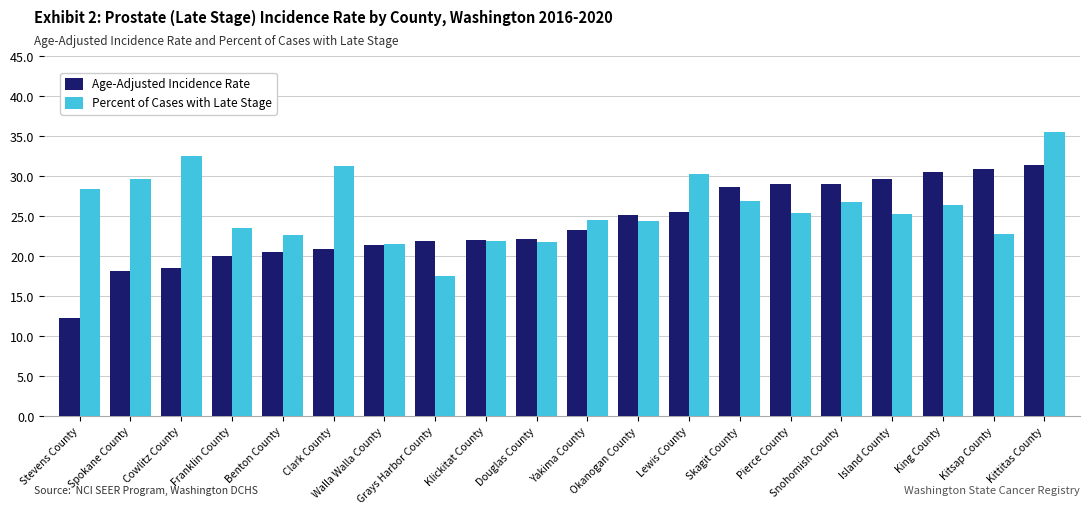

Is it true that Age-Adjusted Incidence Rate equals 20.9 at Clark County?

True